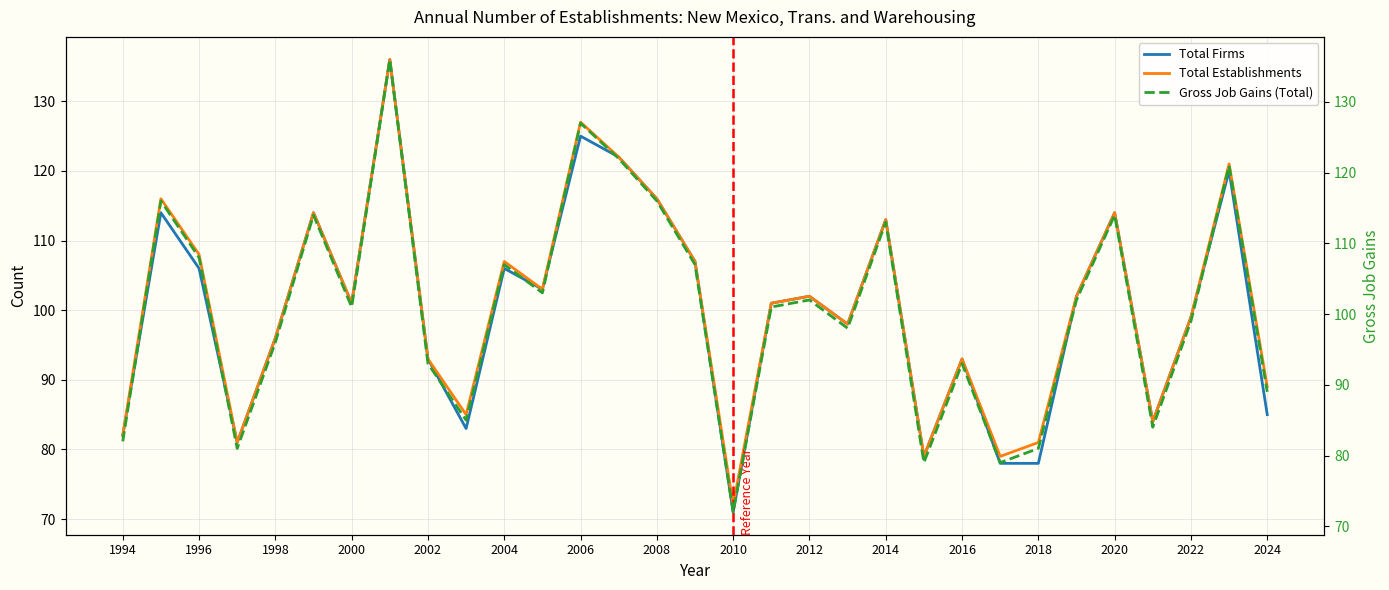

True or false: Total Firms has a value of 93 at 2016.

True